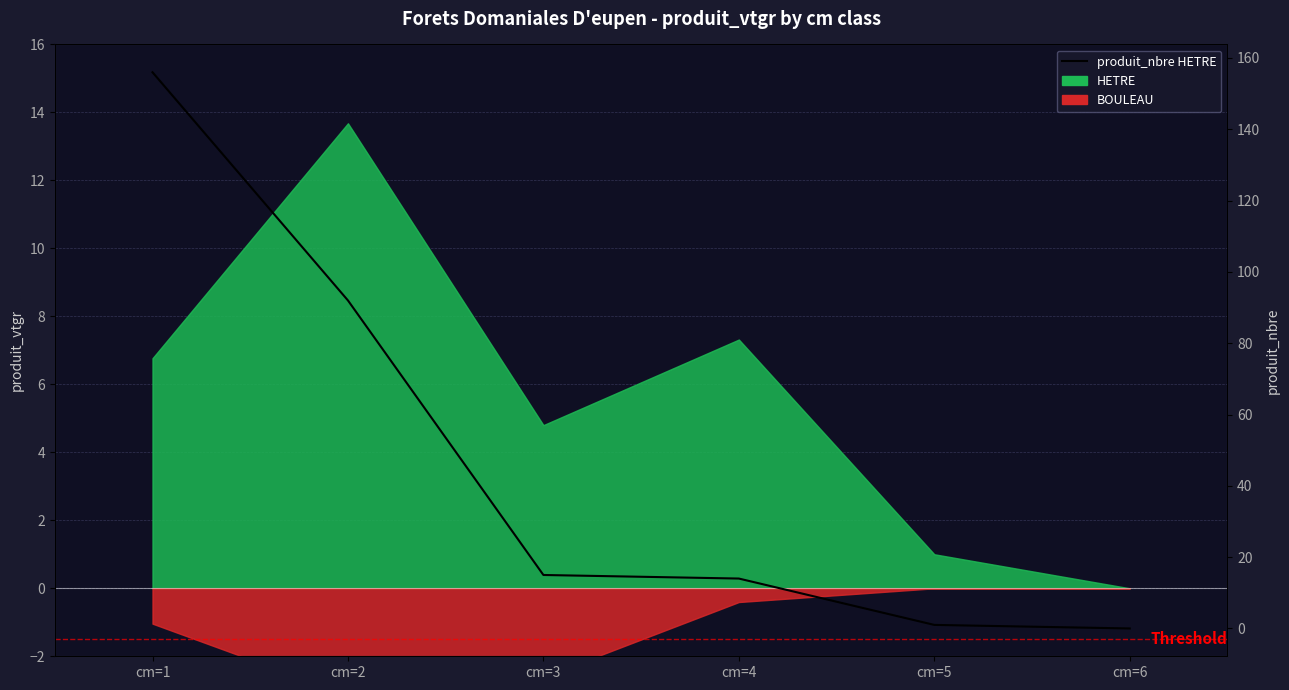

List the labels in order of value, largest first.

cm=1, cm=2, cm=3, cm=4, cm=5, cm=6